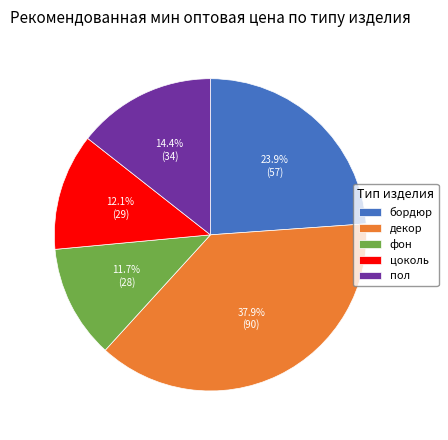

The бордюр slice represents 33% of the pie. True or false?

False